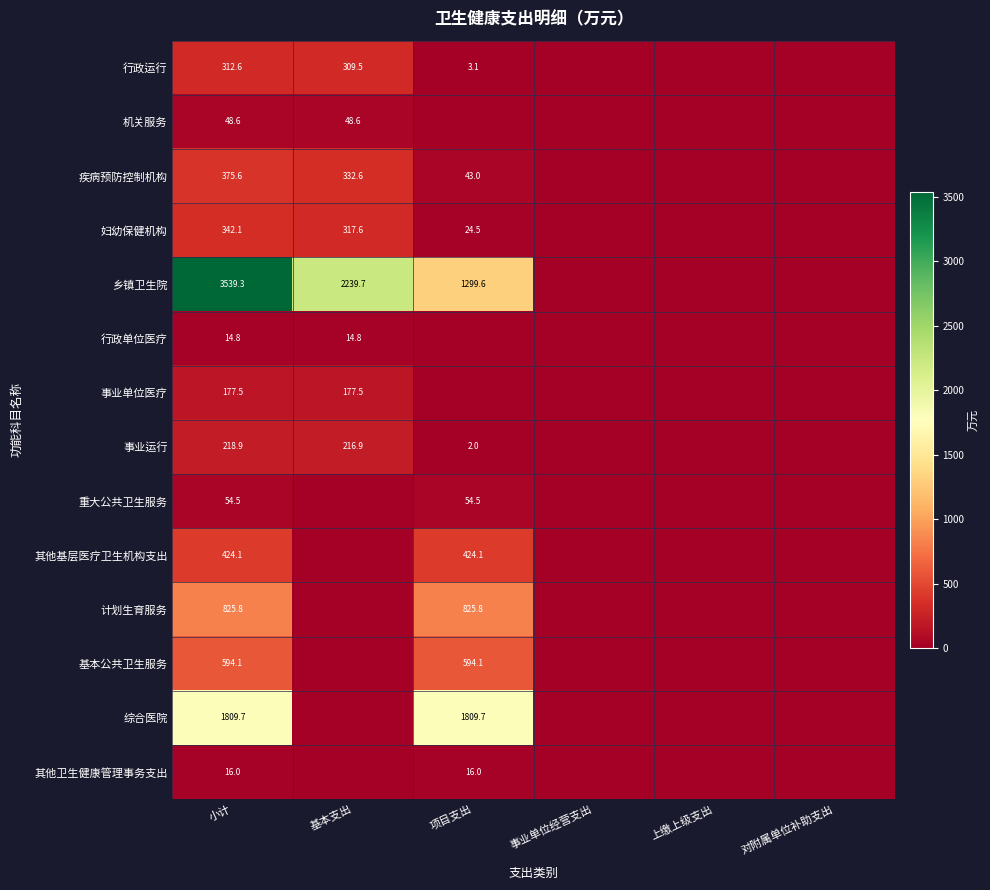

What is the spread (max minus min) of values at 小计?

3524.5